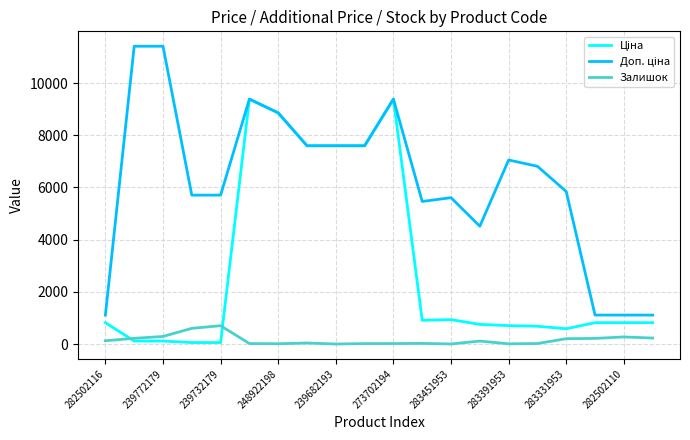

What is the highest value of the Залишок series?

702.0